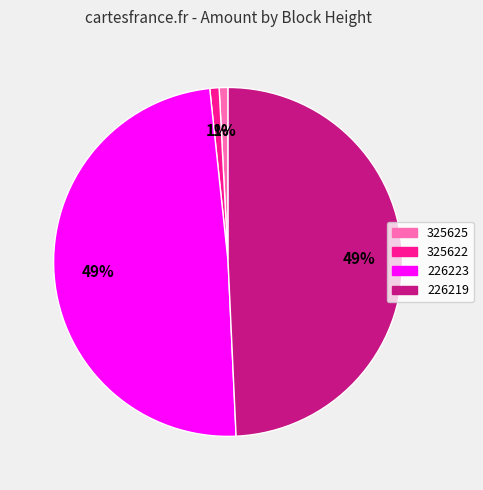

To the nearest percent, what is the difference between the 325625 and 226223 slice percentages?

48%